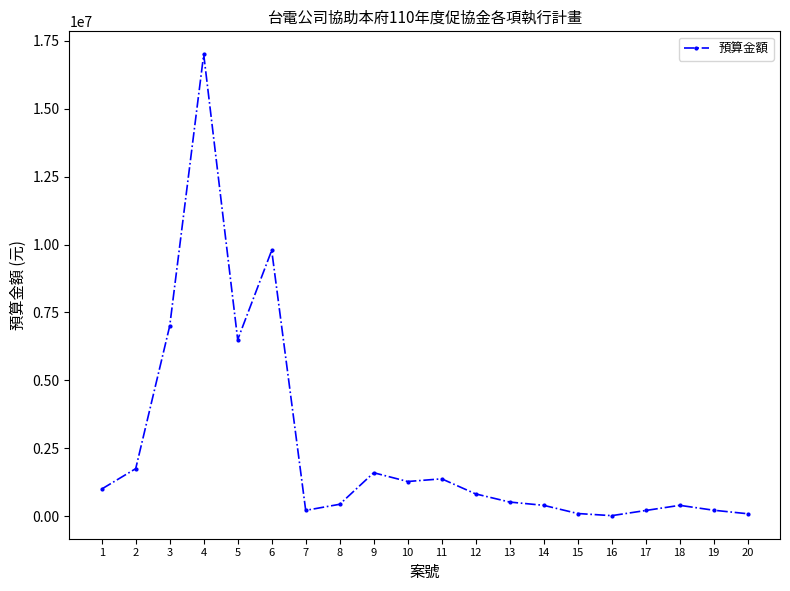

True or false: the data shows 1740932 at 1.

False